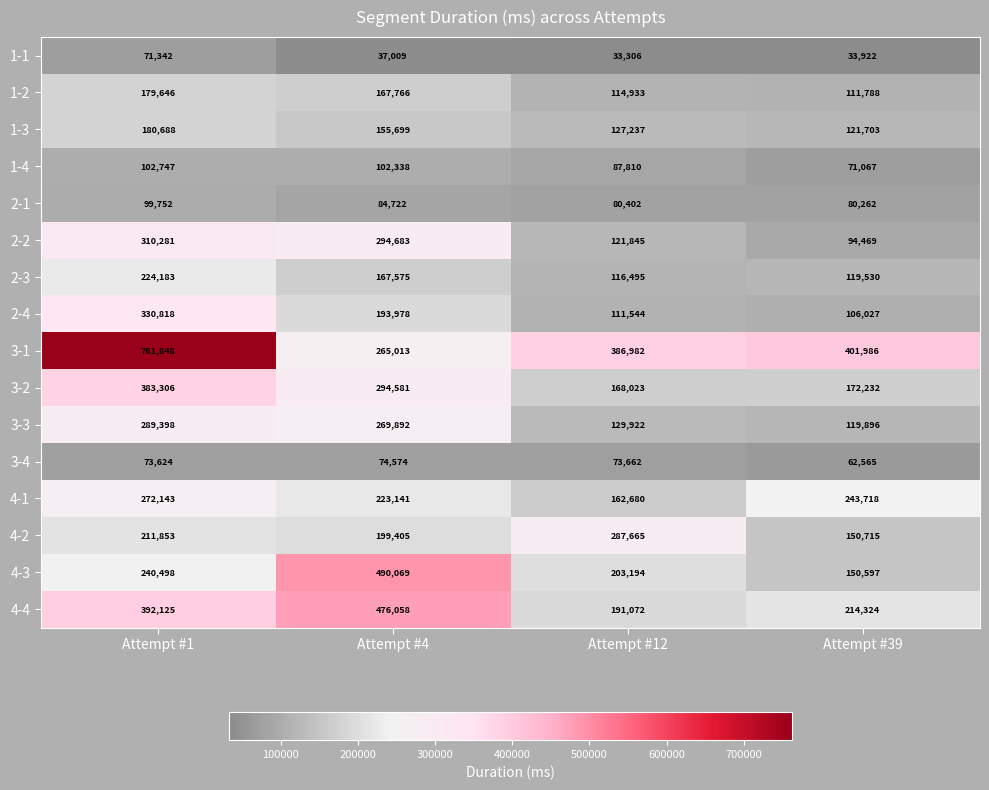

Which category has the highest value in the 2-3 series?

Attempt #1